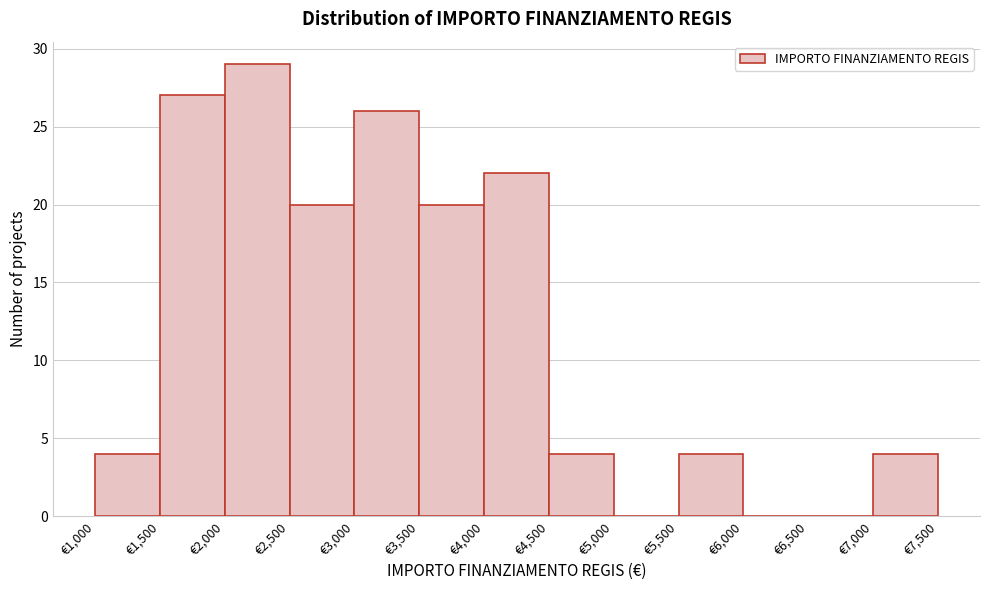

Reading left to right, list every bar in this chart as the range it spans on the x-axis followed by its height. The values are not printed on the chart, so give them approximately, as read against the axis.

1000 to 1500: 4
1500 to 2000: 27
2000 to 2500: 29
2500 to 3000: 20
3000 to 3500: 26
3500 to 4000: 20
4000 to 4500: 22
4500 to 5000: 4
5000 to 5500: 0
5500 to 6000: 4
6000 to 6500: 0
6500 to 7000: 0
7000 to 7500: 4